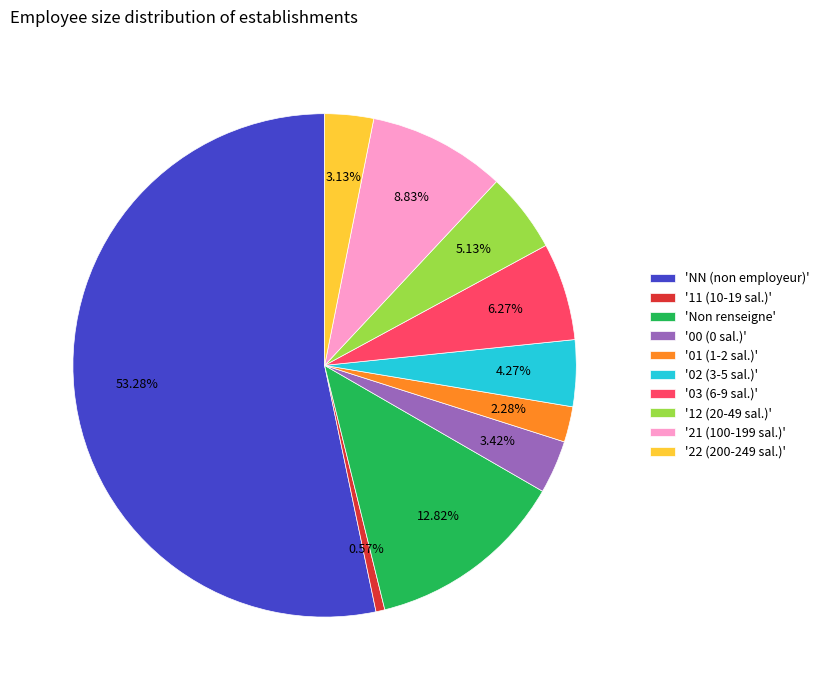

Count the number of slices in the pie.

10